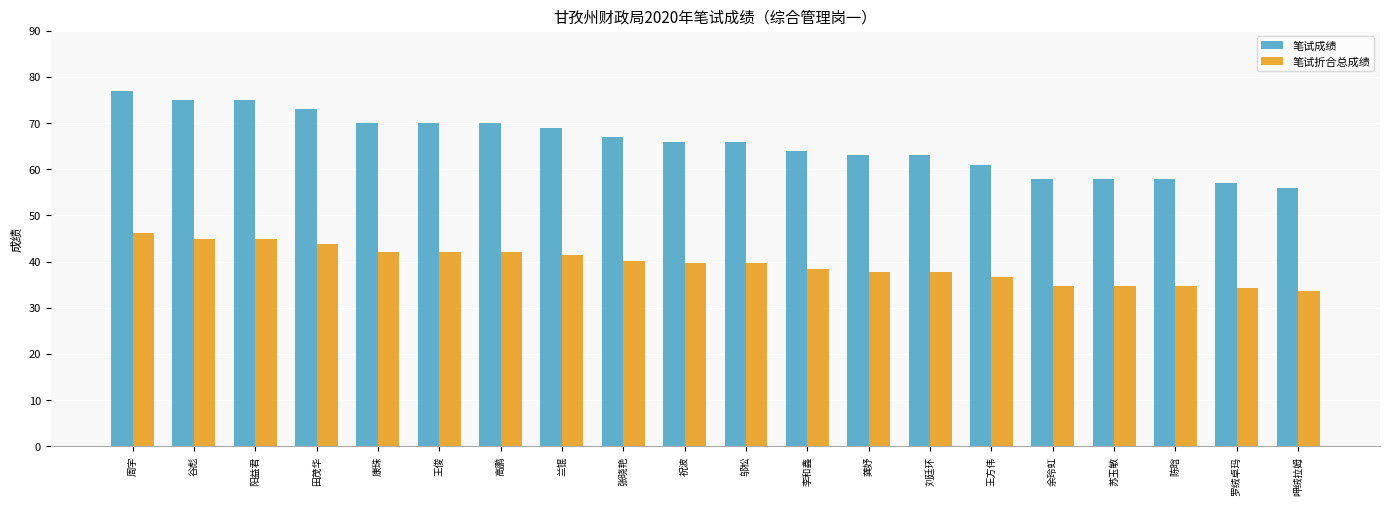

What are all the series names shown in the legend?

笔试成绩, 笔试折合总成绩